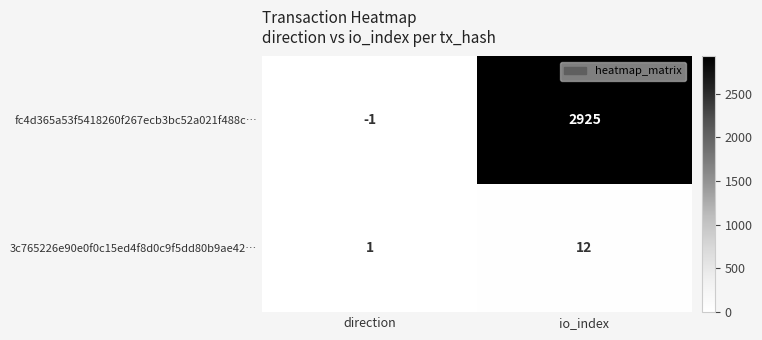

Reading right to left, transcribe all the data shown in this chart.

fc4d365a53f5418260f267ecb3bc52a021f488c…: 2925	-1
3c765226e90e0f0c15ed4f8d0c9f5dd80b9ae42…: 12	1